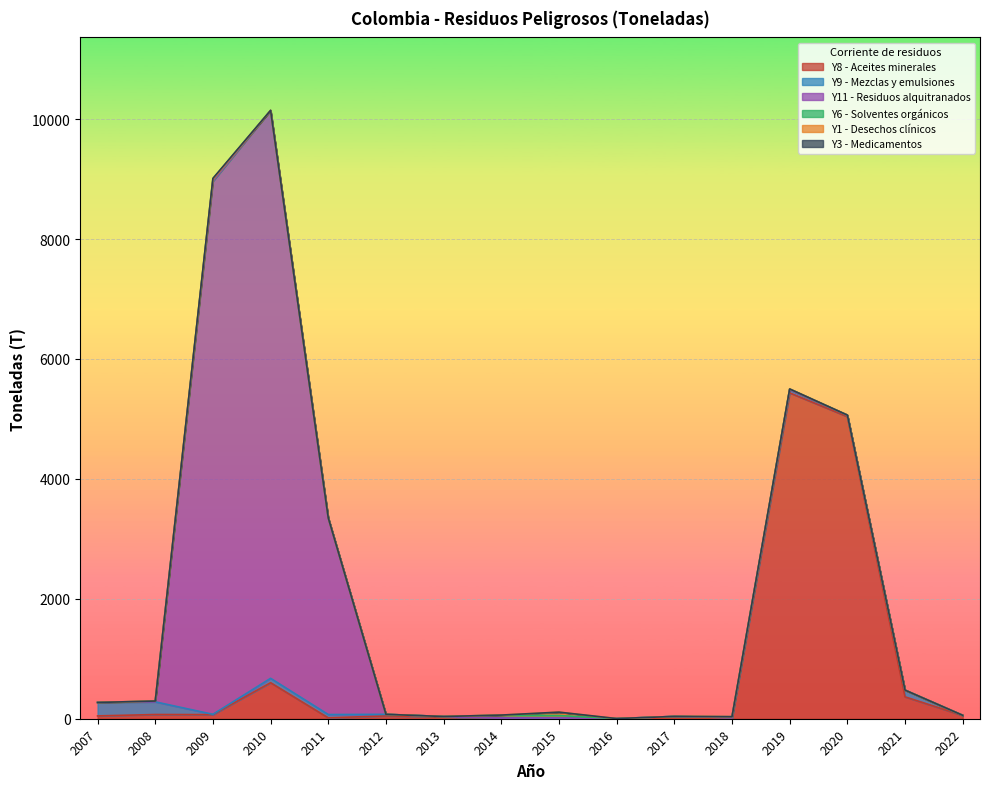

What is the difference between the maximum and minimum values in the Y8 - Aceites minerales series?

5434.8